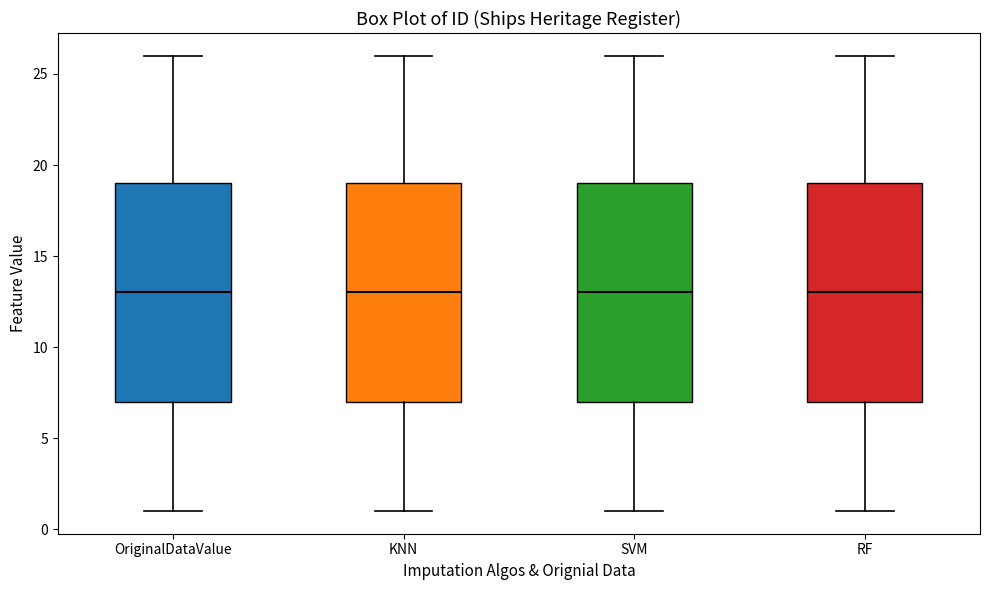

Reading left to right, read every box against the y-axis: the position of its median line, the range the box covers, and the ends of its whiskers. The values are not printed on the chart, so give them approximately, as read against the axis.

OriginalDataValue: median 13, box 7 to 19, whiskers 1 to 26
KNN: median 13, box 7 to 19, whiskers 1 to 26
SVM: median 13, box 7 to 19, whiskers 1 to 26
RF: median 13, box 7 to 19, whiskers 1 to 26